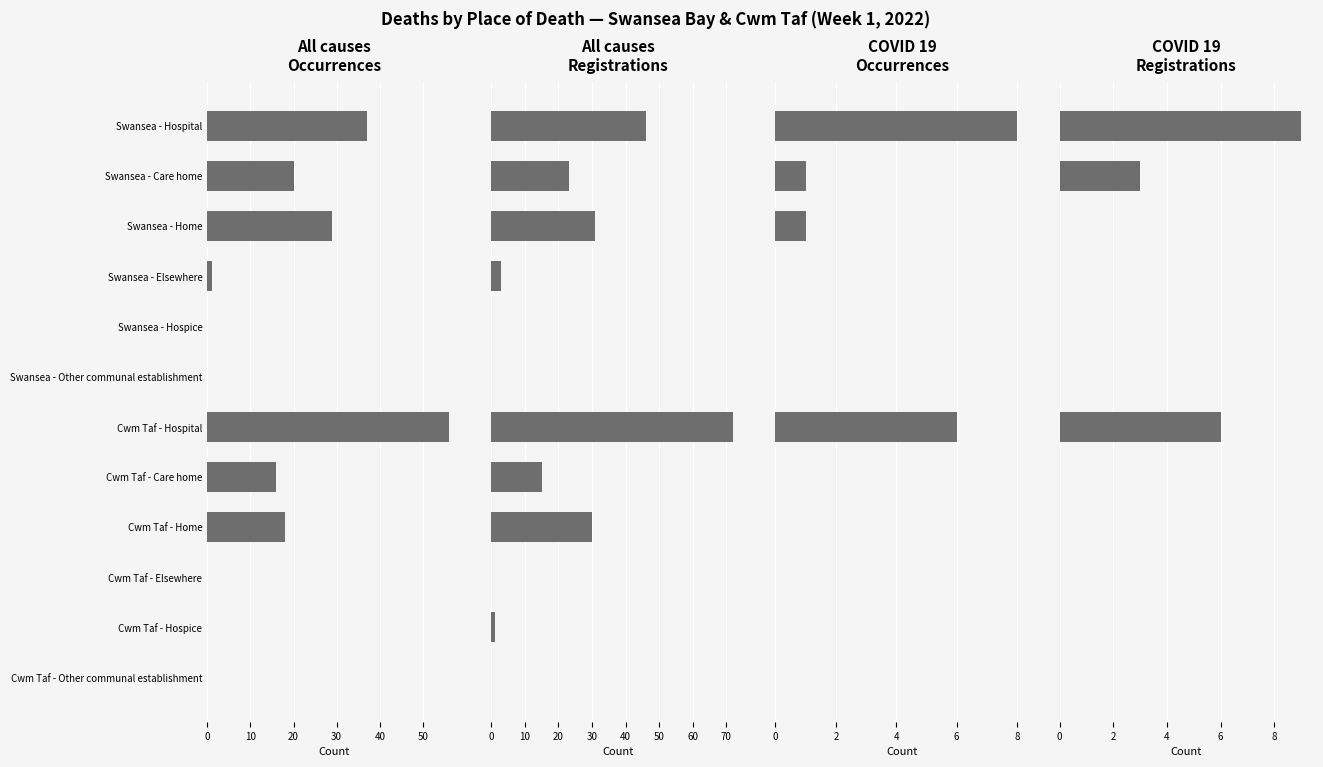

What are all the series names shown in the legend?

All causes - Occurrences, All causes - Registrations, COVID 19 - Occurrences, COVID 19 - Registrations